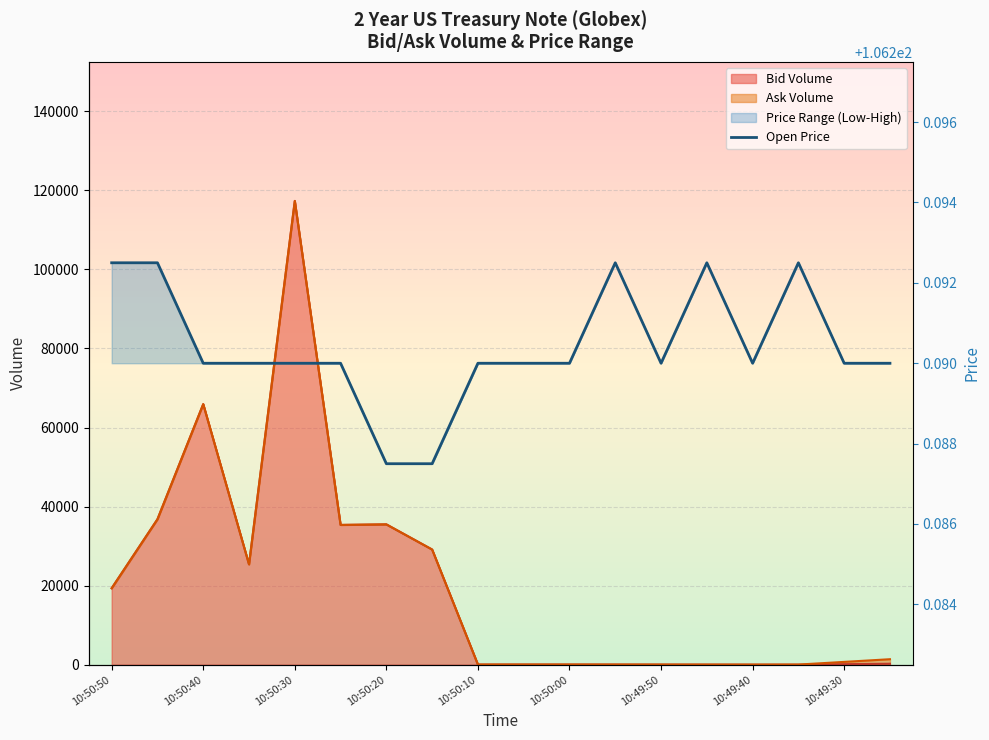

Which category has the lowest value across all series?

10:50:20